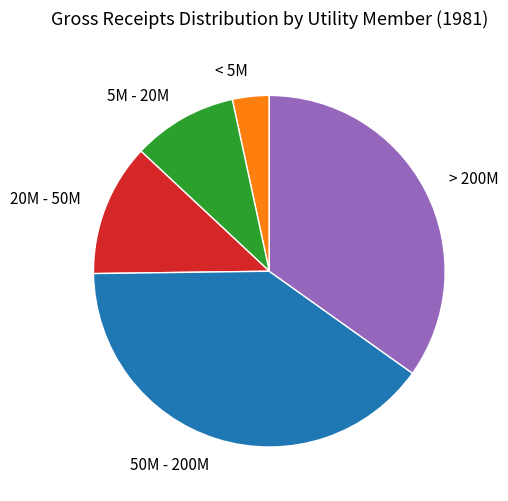

What is the ratio of the value at > 200M to the value at 5M - 20M?

3.6